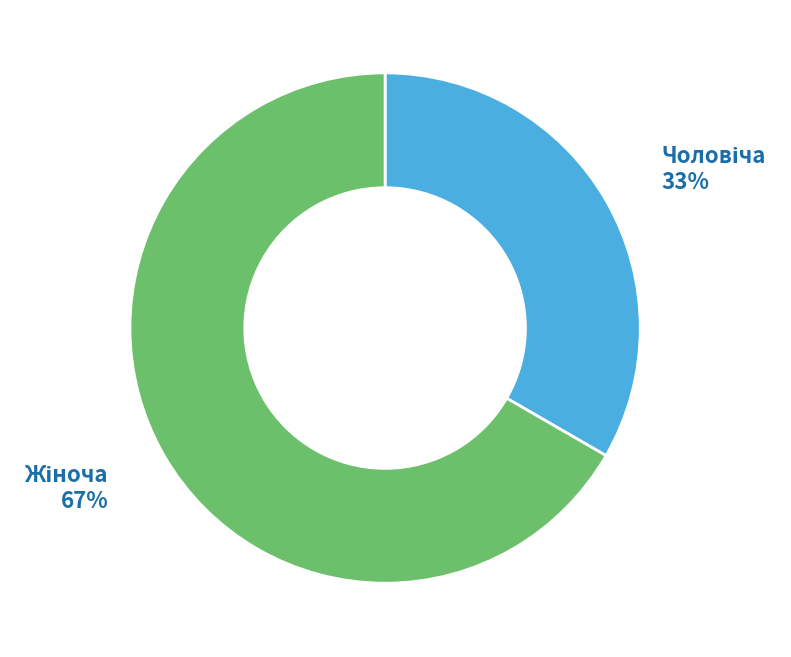

To the nearest percent, what is the average slice percentage?

50%